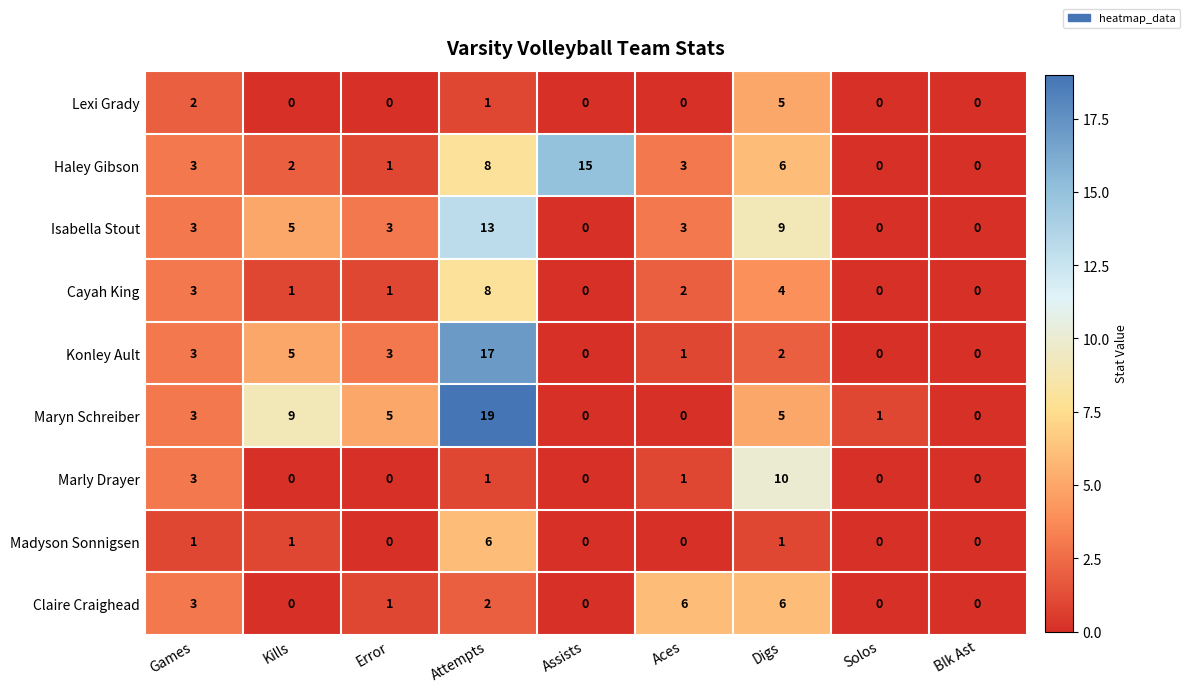

At which label is Maryn Schreiber closest to 9?

Kills